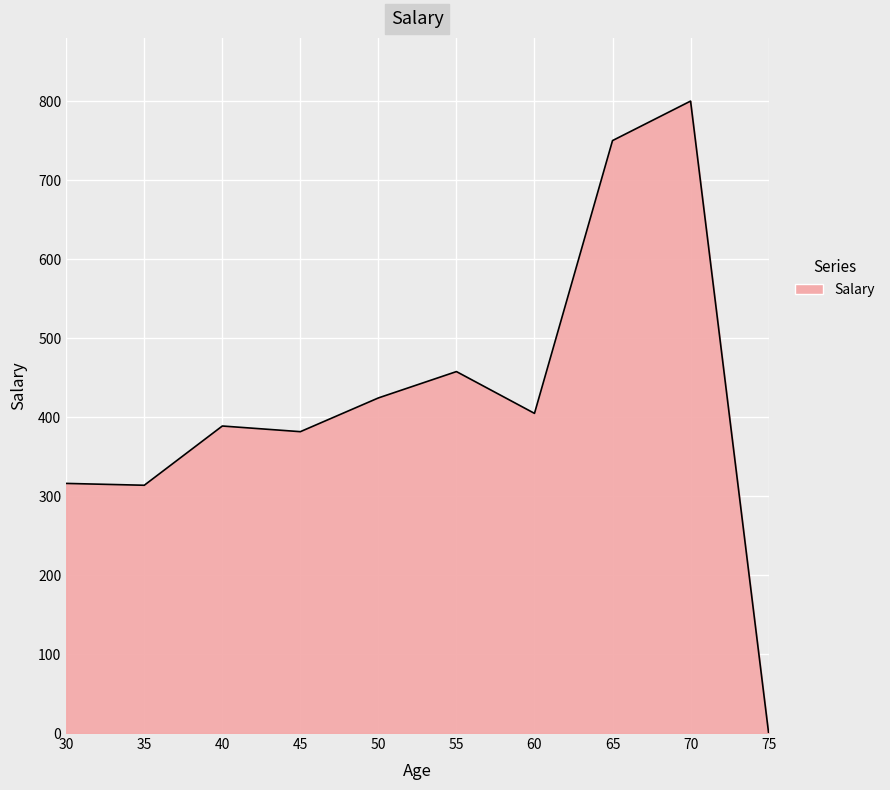

What is the difference between the maximum and minimum values?

800.0